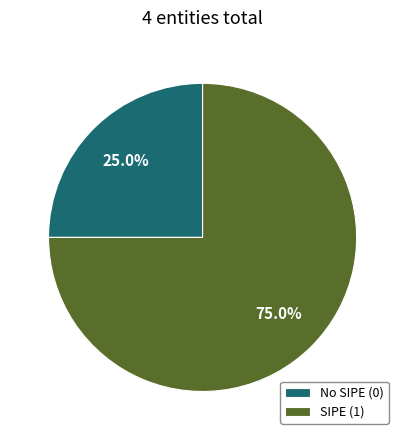

What is the largest slice in the pie chart?

SIPE (1)